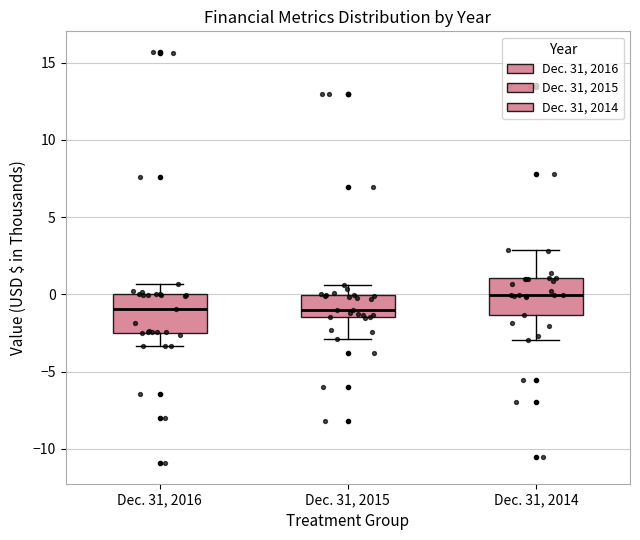

Reading left to right, read every box against the y-axis: the position of its median line, the range the box covers, and the ends of its whiskers. The values are not printed on the chart, so give them approximately, as read against the axis.

Dec. 31, 2016: median -1.0, box -2.5 to 0.0, whiskers -3.5 to 0.5
Dec. 31, 2015: median -1.0, box -1.5 to 0.0, whiskers -3.0 to 0.5
Dec. 31, 2014: median 0.0, box -1.5 to 1.0, whiskers -3.0 to 3.0